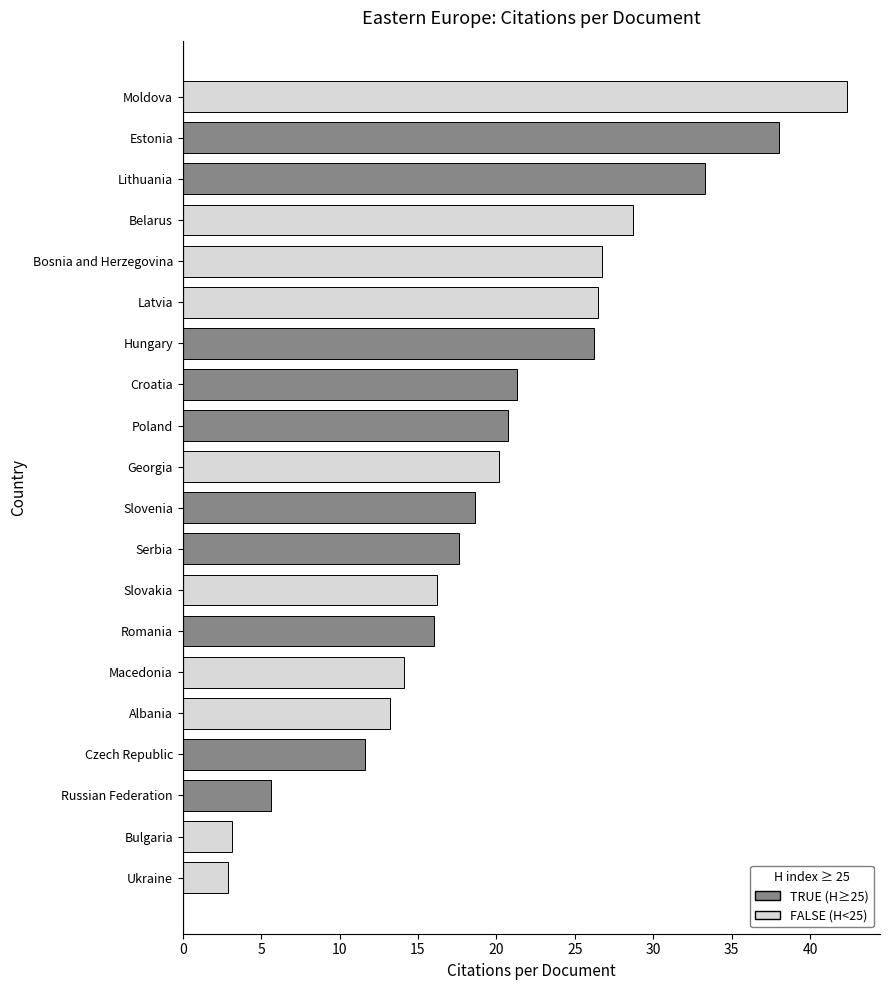

At which category does the chart reach its peak across all series?

Moldova